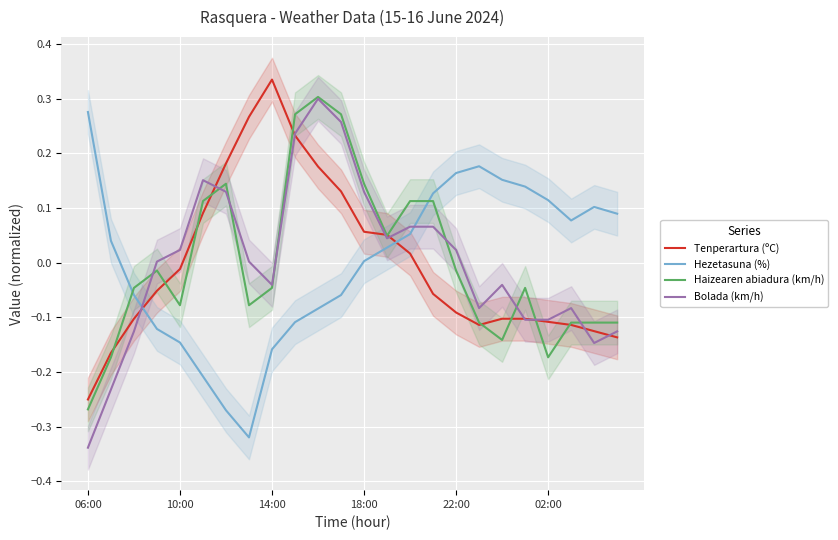

True or false: Bolada (km/h) has a value of -0.1 at 17.

True